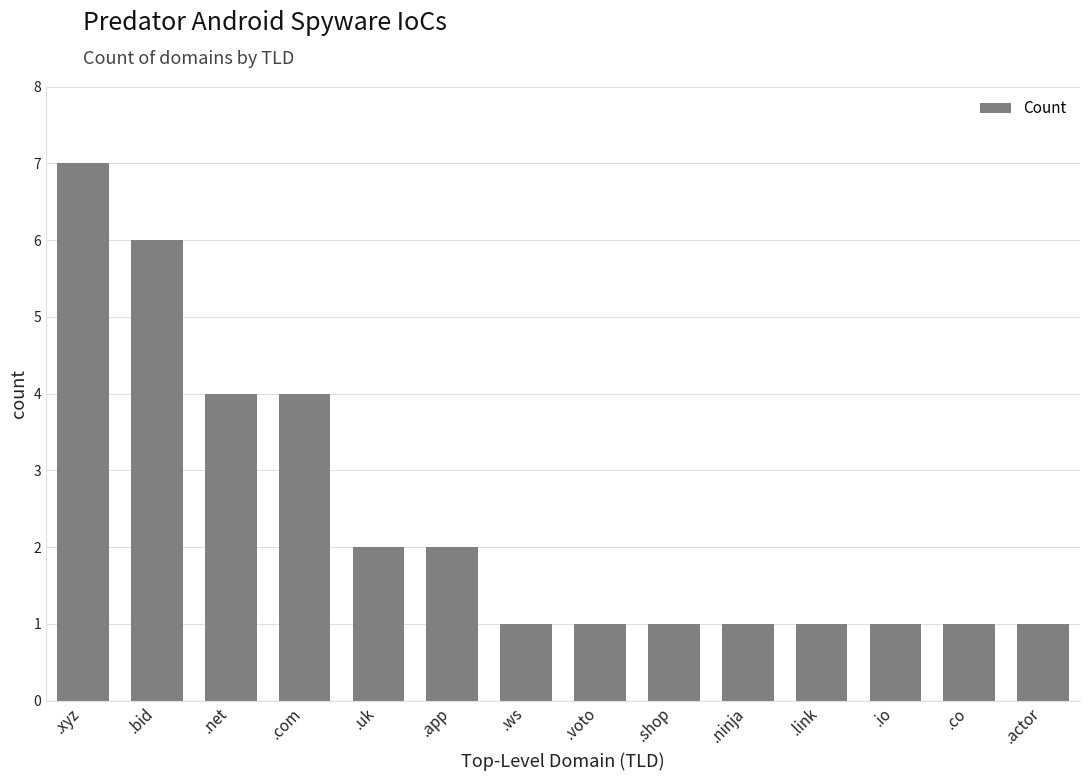

What is the greatest value displayed?

7